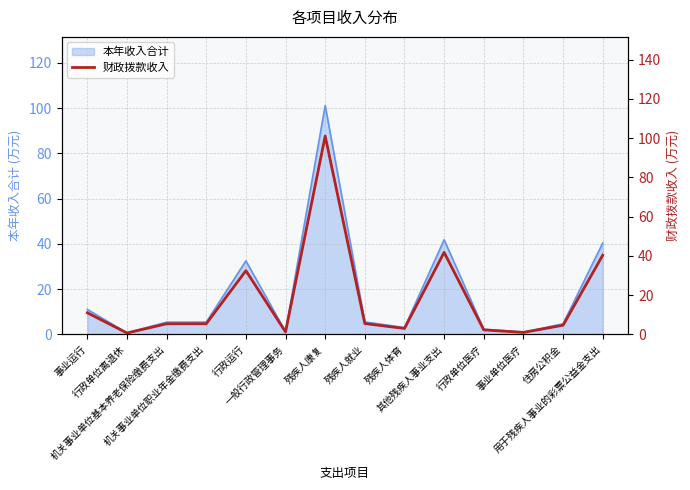

What is the label of the 11th point from the right?

机关事业单位职业年金缴费支出